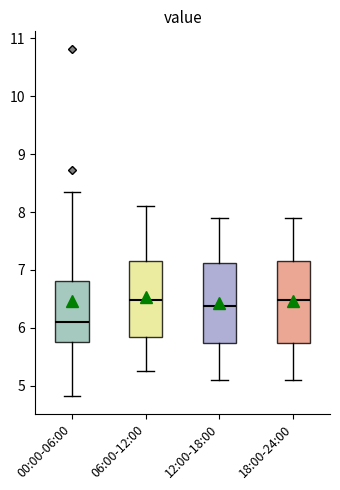

Which box has the lowest median line?

00:00-06:00